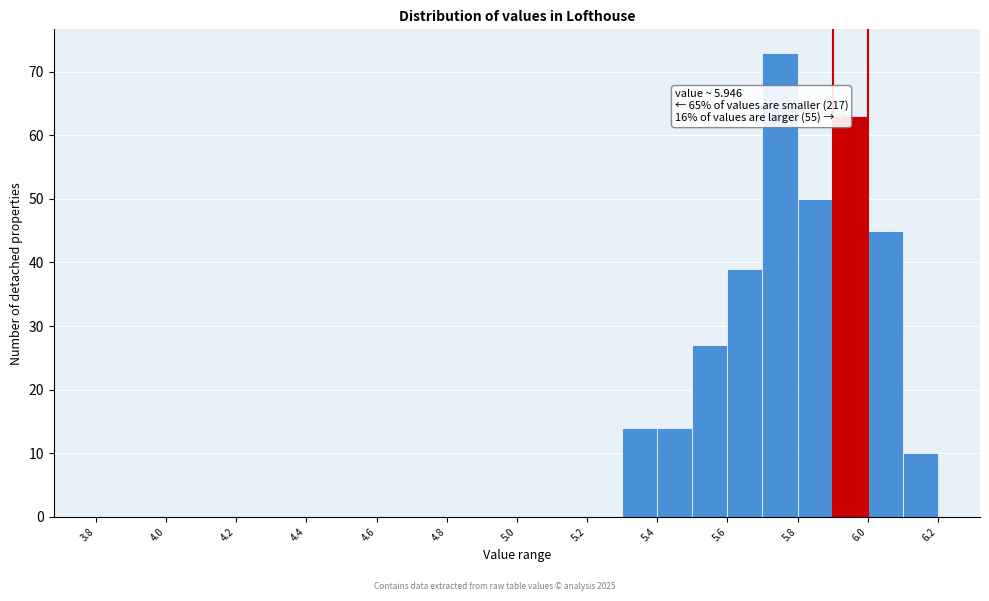

Over which range of the x-axis is the bar tallest?

5.7 to 5.8